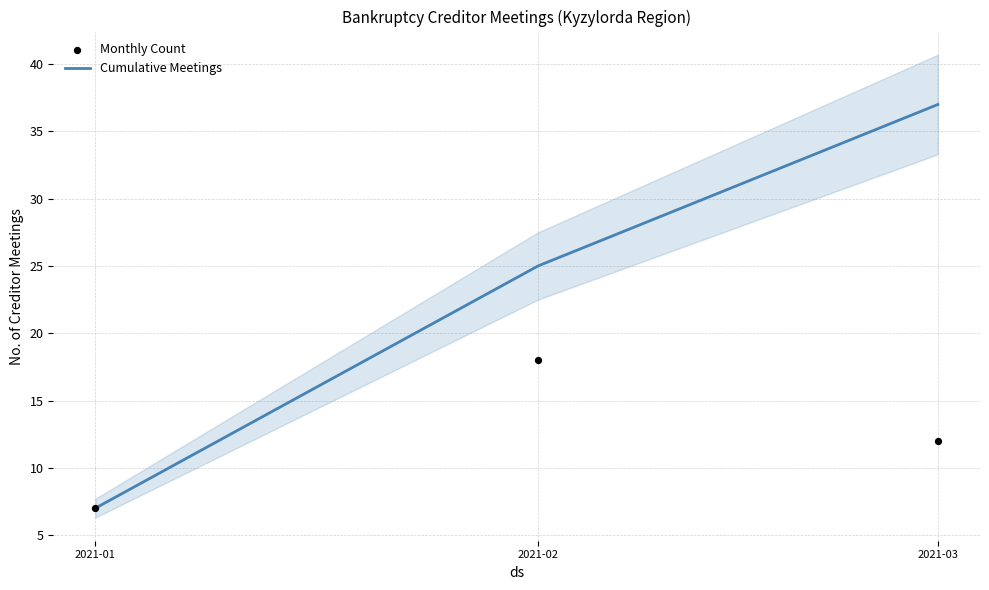

What are all the series names shown in the legend?

Cumulative Meetings, Monthly Count